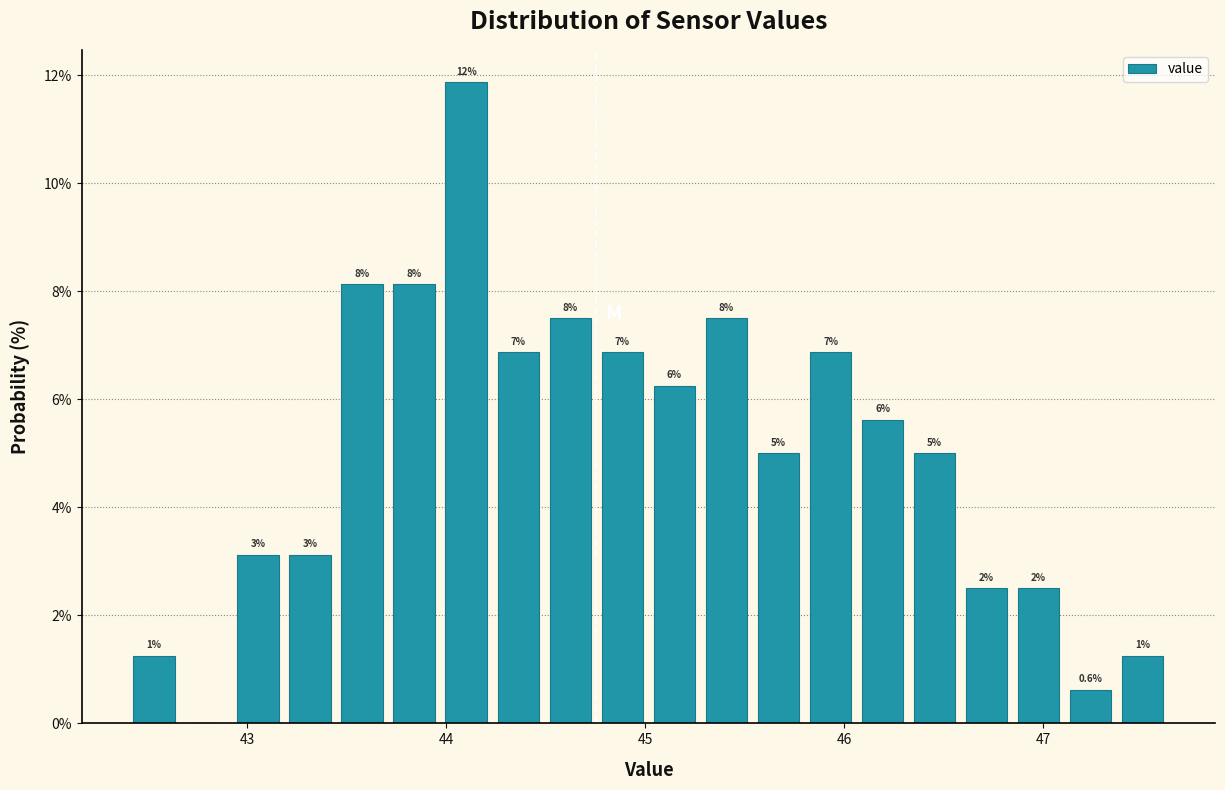

Around what value on the x-axis is the tallest bar? Give the approximate position of its centre, as read against the axis.

44.1